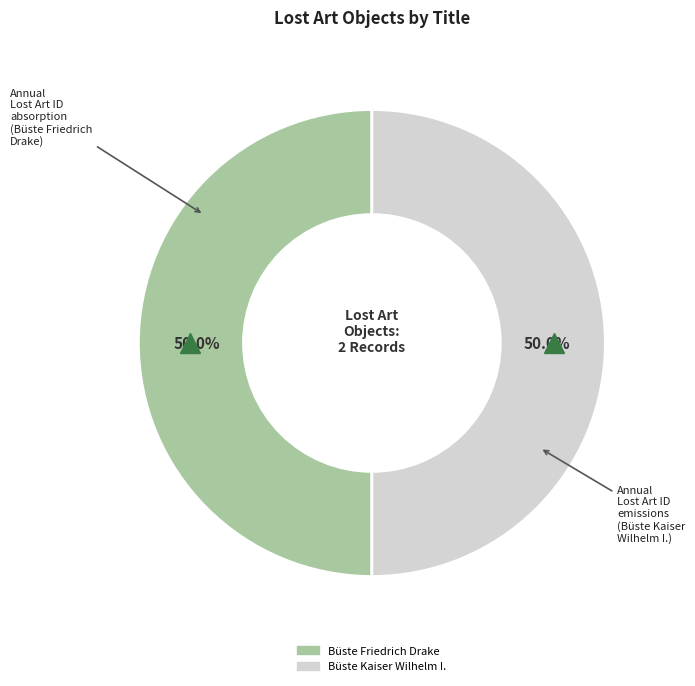

Approximately how many times larger is the value at Büste Kaiser Wilhelm I. compared to Büste Friedrich Drake?

1.0